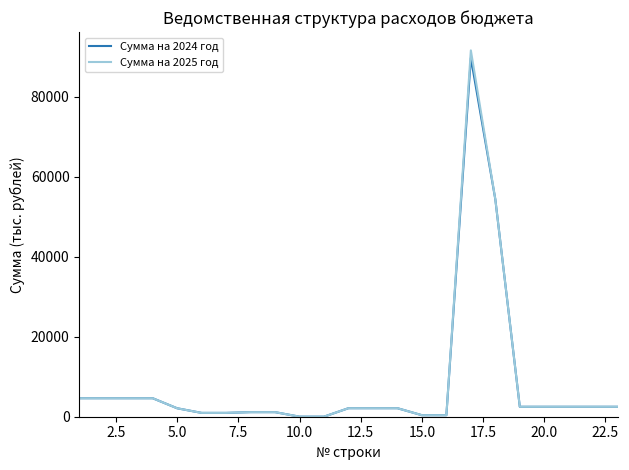

What is the sum of all Сумма на 2025 год values?

190338.7